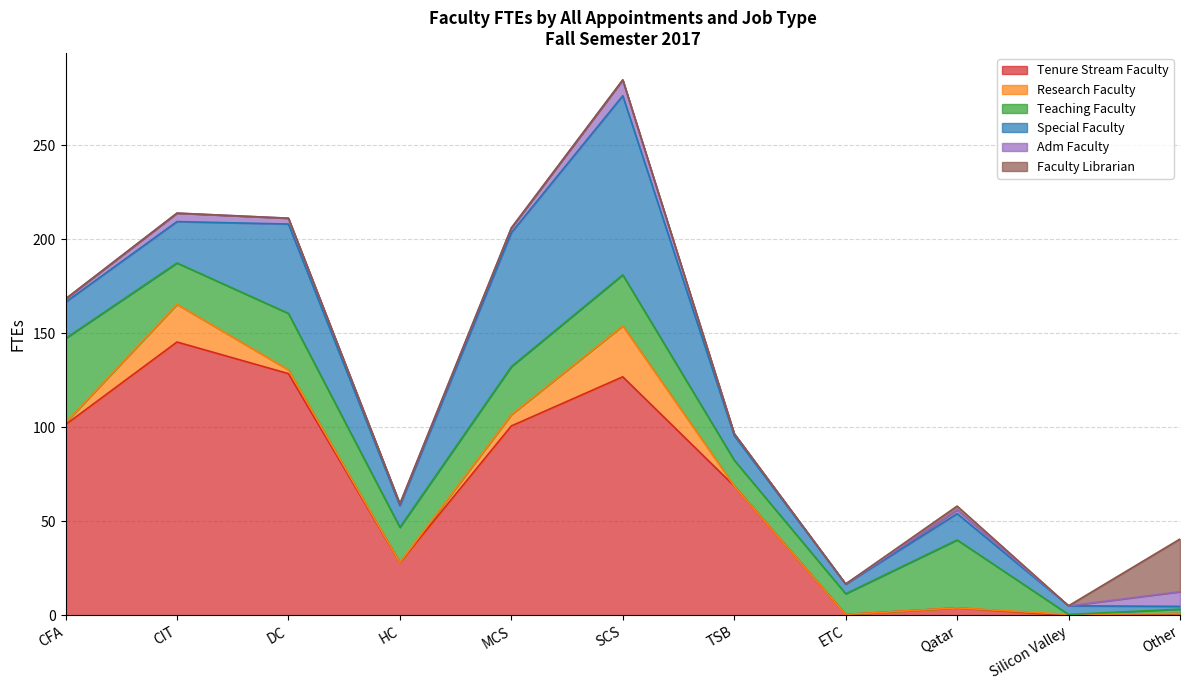

Where does the Special Faculty series first go above 14?

CFA